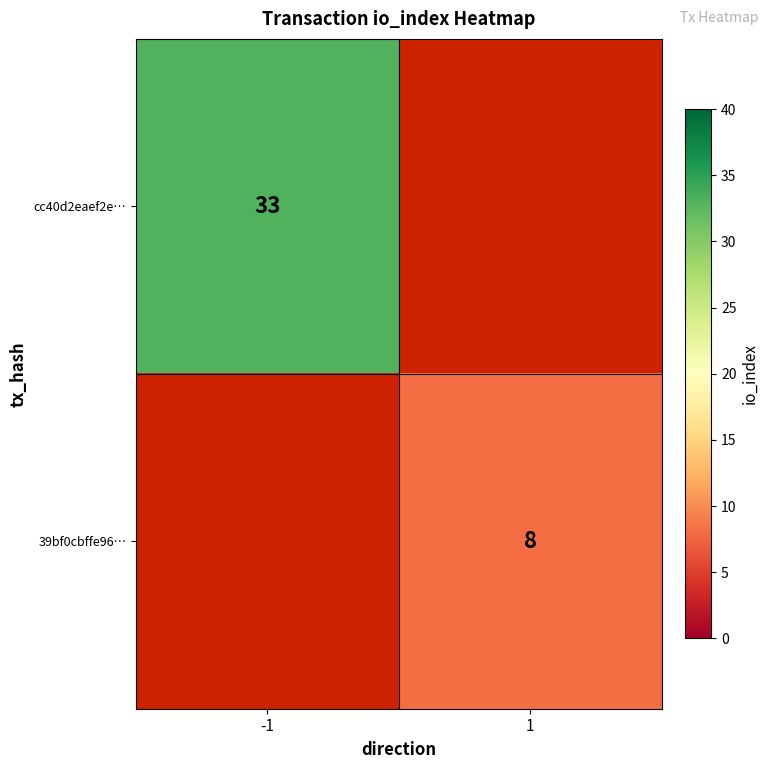

At how many categories does at least one series exceed 8?

1